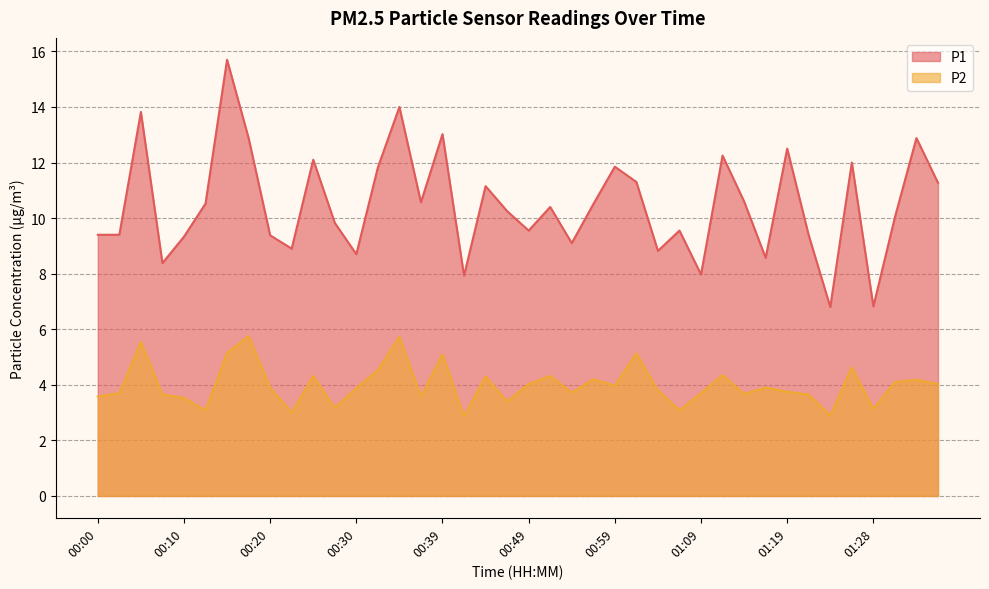

What is the smallest value displayed?

2.9